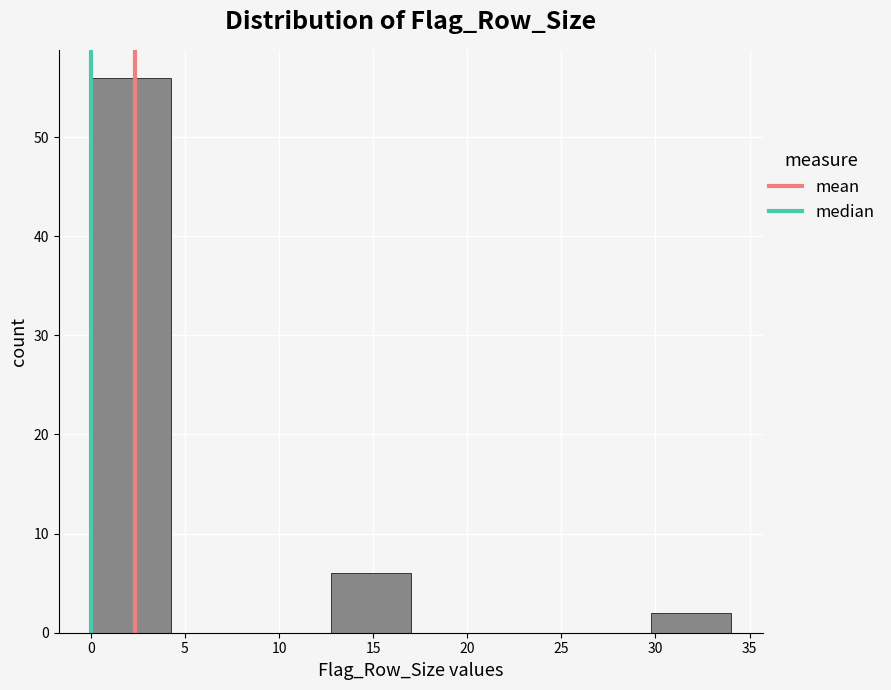

What is the height of the bar covering 12.75 to 17.00 on the x-axis? Neither the bar edges nor the heights are printed on the chart, so give them approximately, as read against the axes.

6